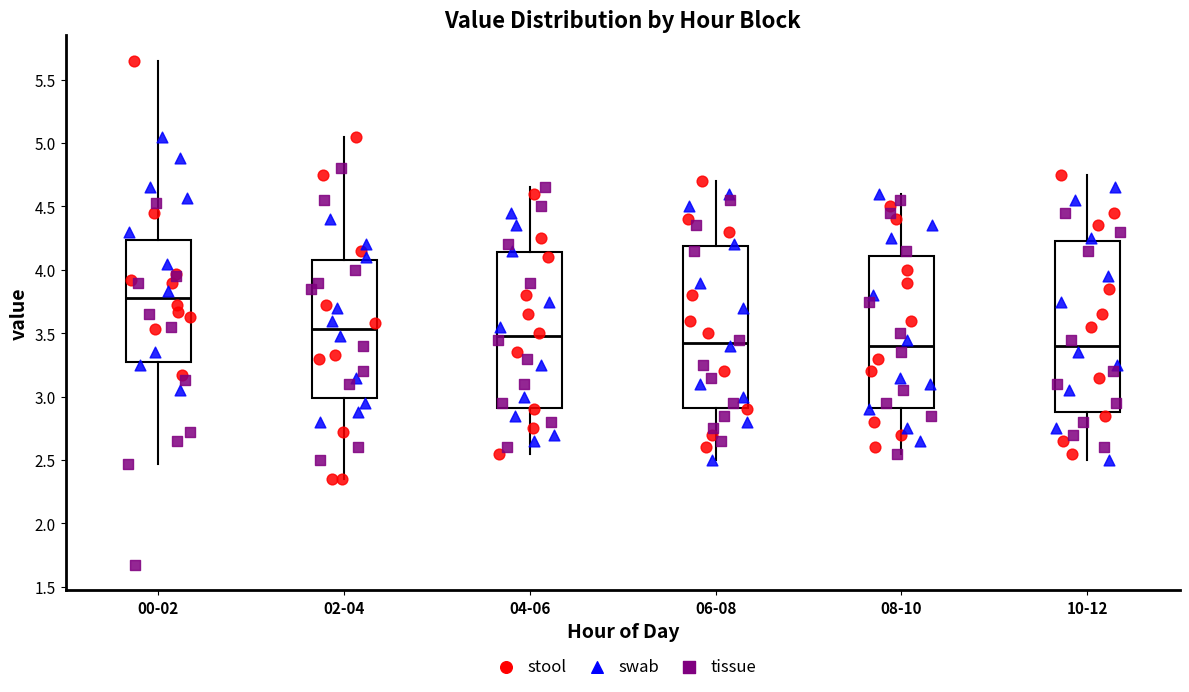

Which box is the tallest, from its lower edge to its upper edge?

10-12